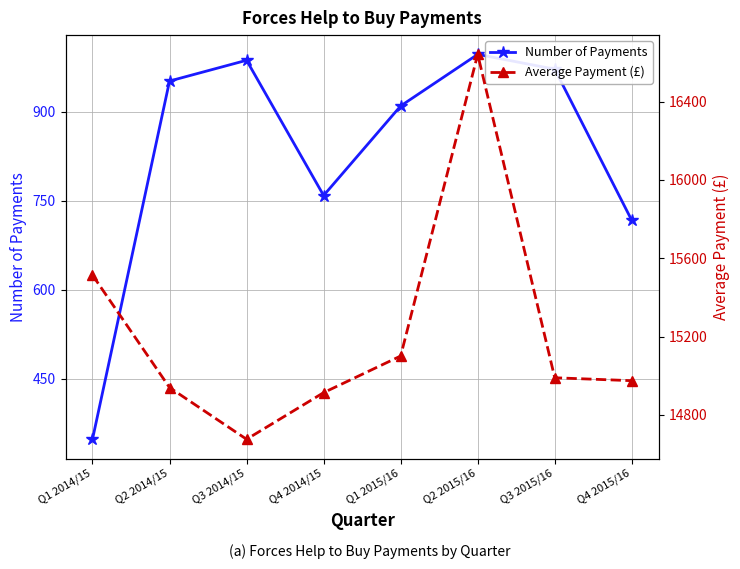

What is the average value of the Number of Payments series?

830